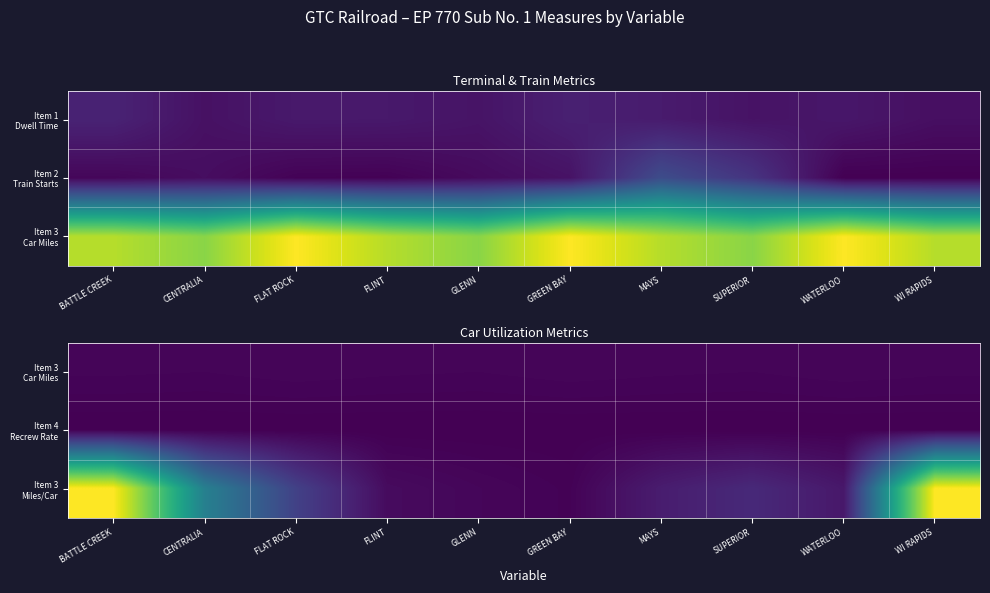

Between GREEN BAY and WATERLOO, which series saw the biggest shift?

Item 3 Miles/Car